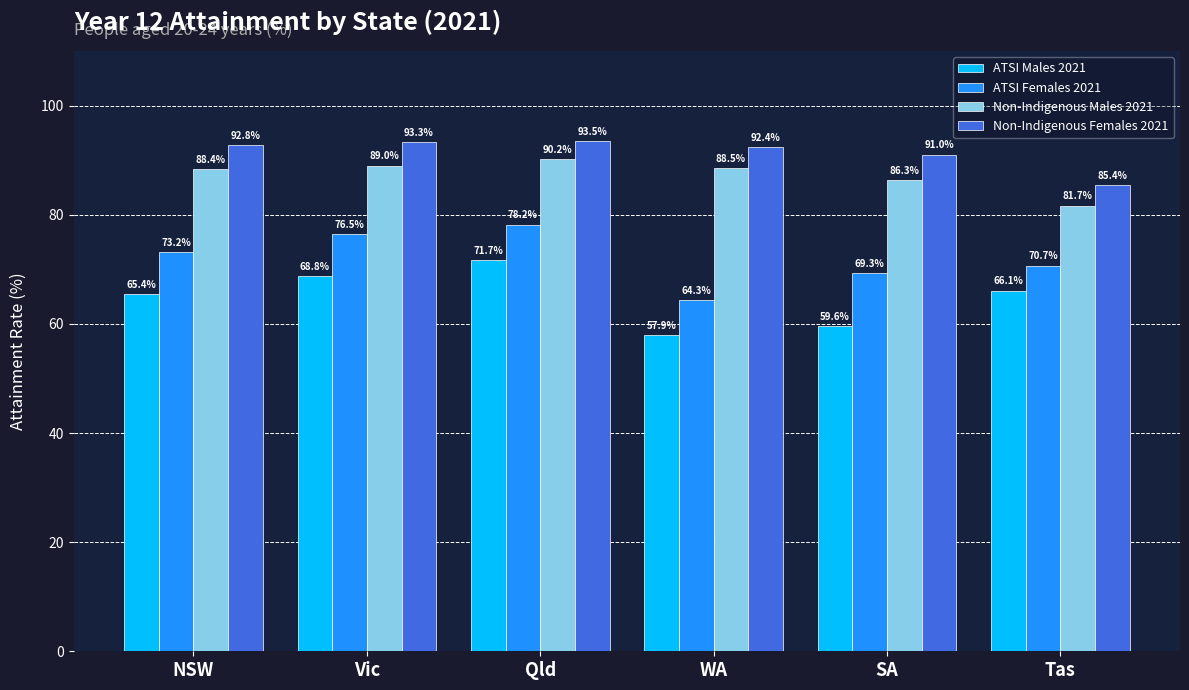

What is the difference between the second highest and minimum values in the ATSI Males 2021 series?

10.9